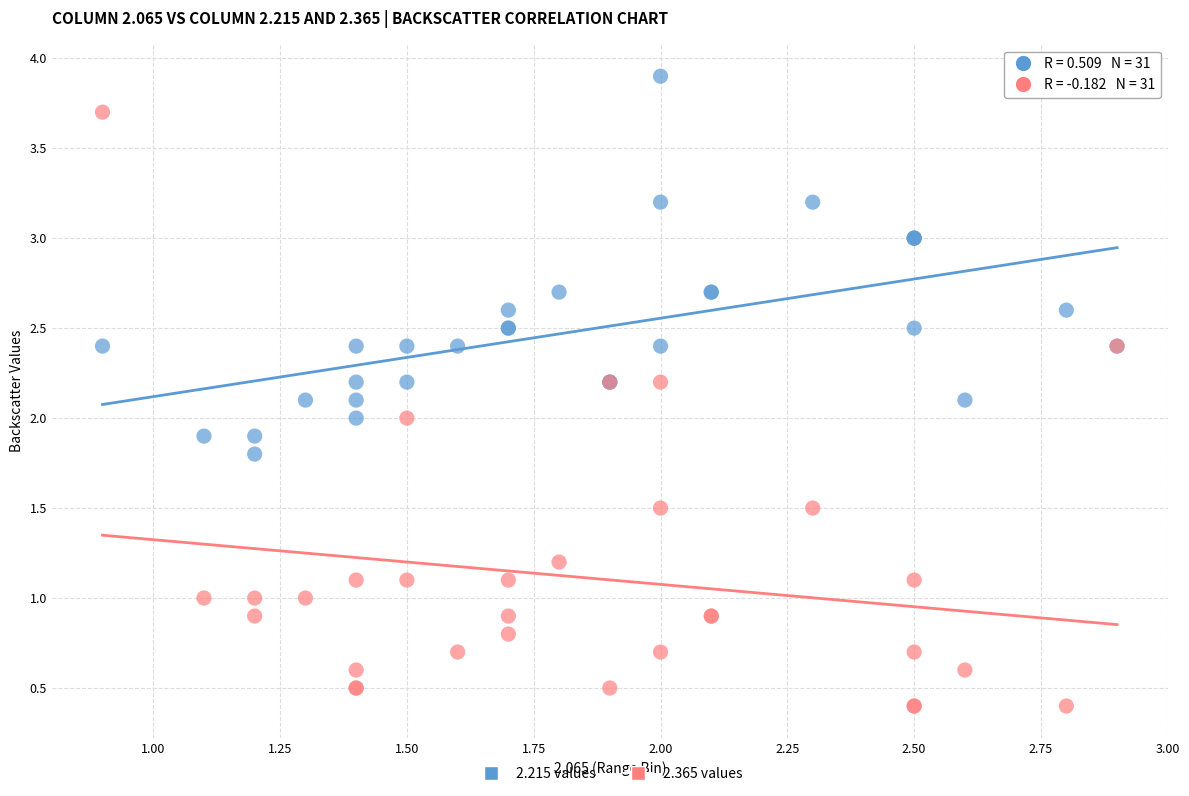

Which series reaches the maximum Y coordinate?

2.215 values